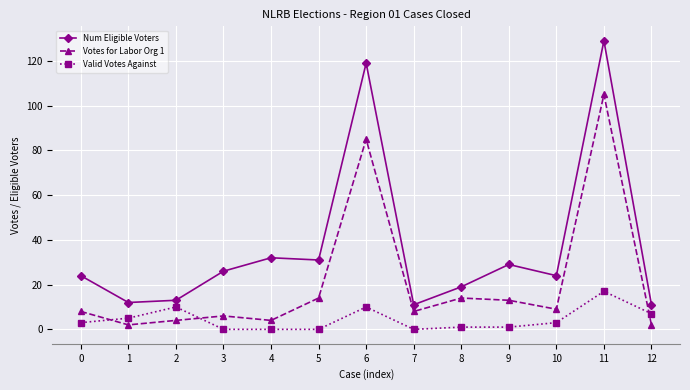

Rank the series by their average value, from highest to lowest.

Num Eligible Voters, Votes for Labor Org 1, Valid Votes Against